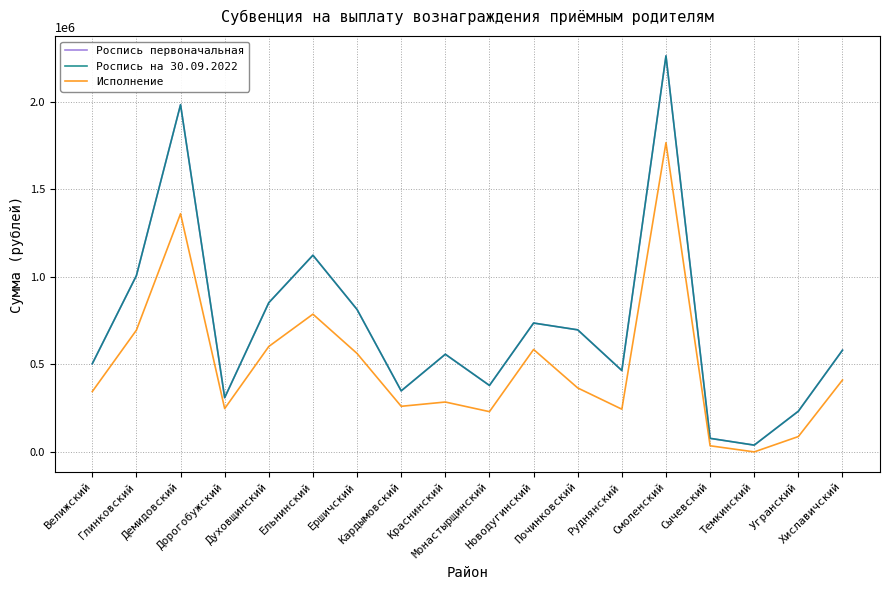

Does the chart display data point markers on the line(s)?

No